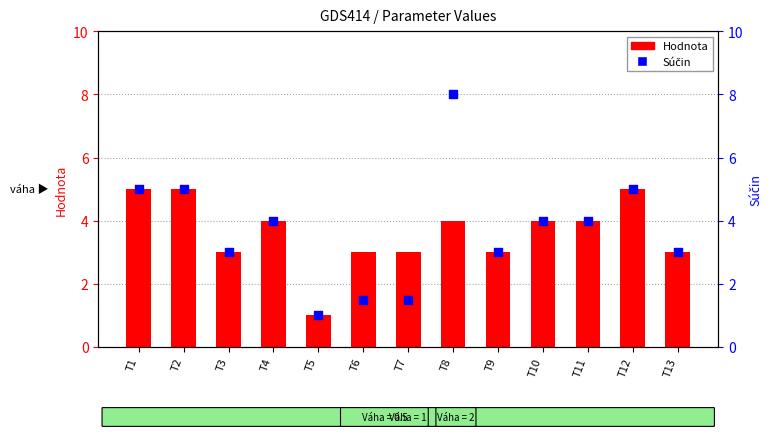

Which series has the widest spread of Y values?

Súčin